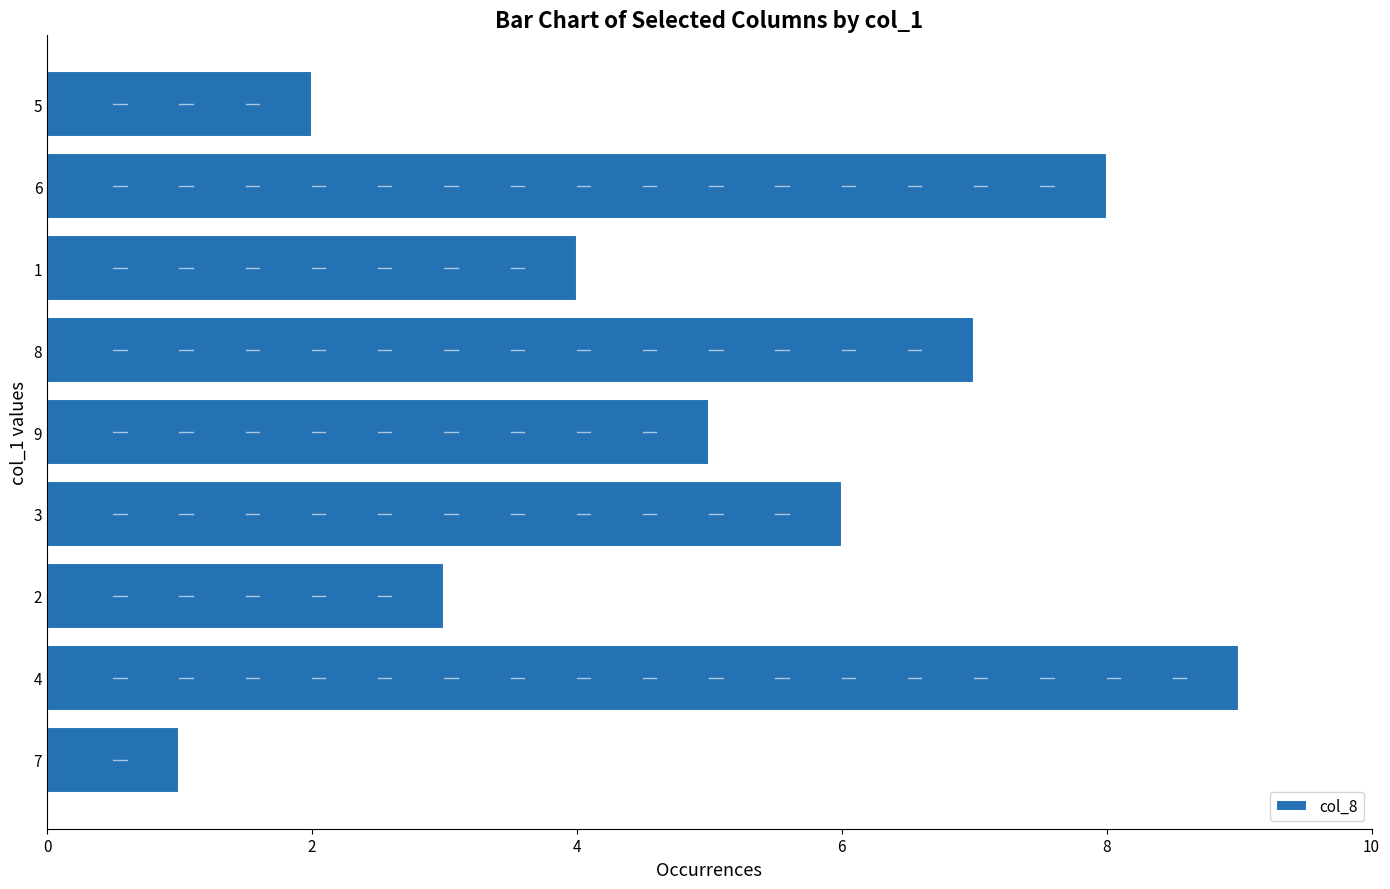

The value at 8 is 12. True or false?

False